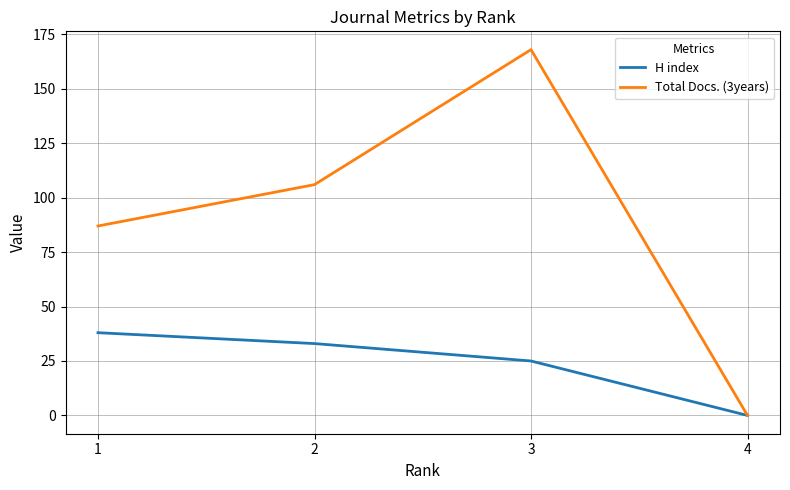

Is it true that Total Docs. (3years) equals 106 at 2?

True